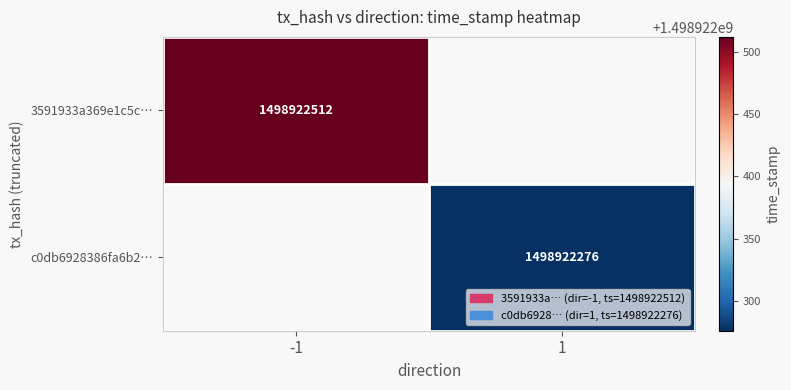

How many values in 3591933a are below zero?

1